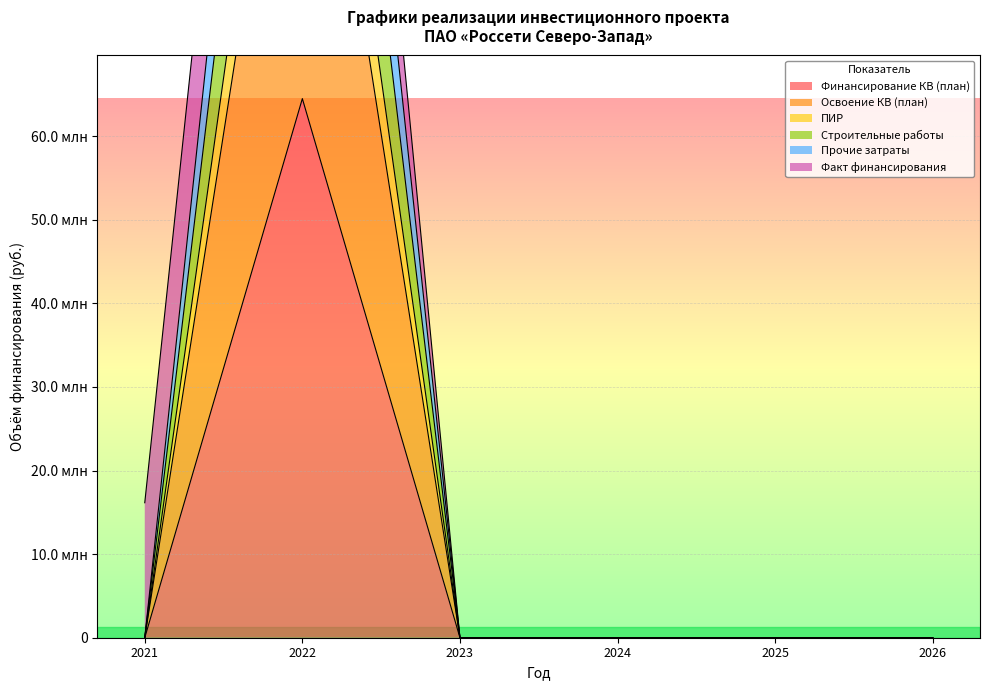

Which series has the largest total across all categories?

Строительные работы